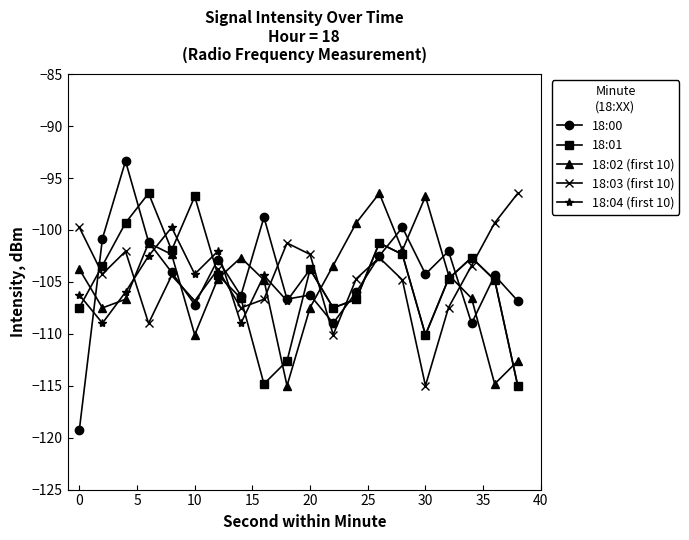

How many intersections are there between 18:03 (first 10) and 18:02 (first 10)?

6